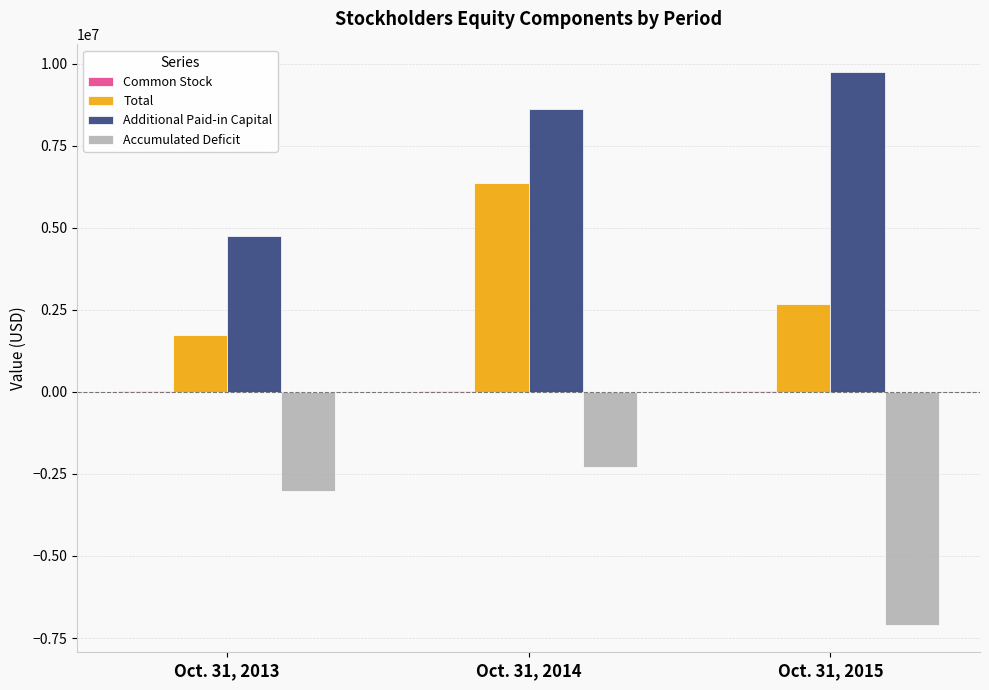

Which series changed the most between Oct. 31, 2014 and Oct. 31, 2015?

Accumulated Deficit